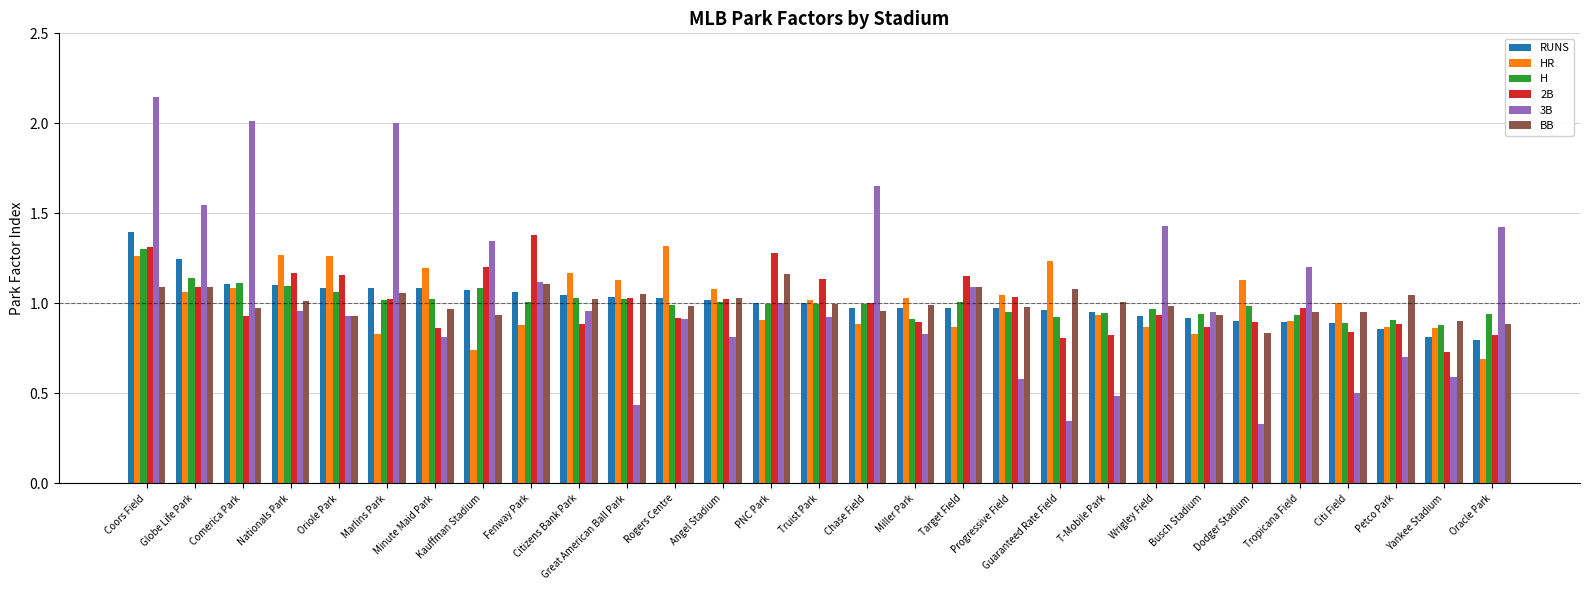

What is the label of the 27th bar from the left?

Petco Park